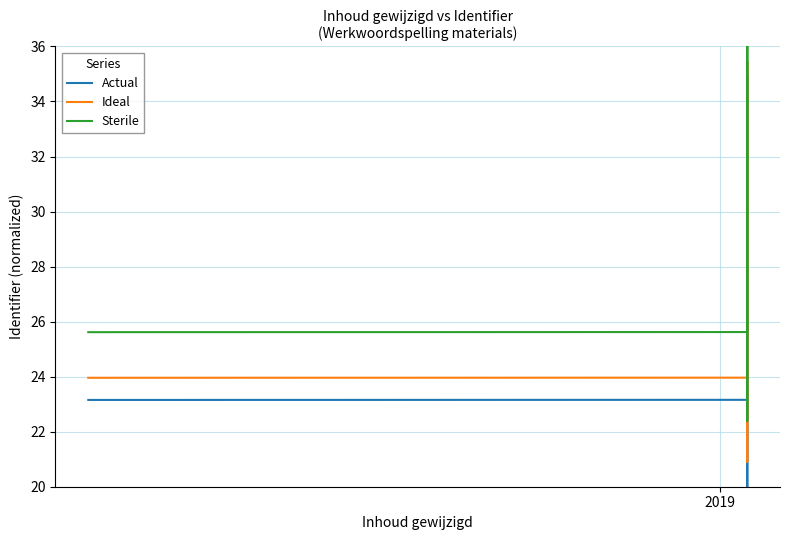

List the series in order of their overall mean, highest first.

Sterile, Ideal, Actual